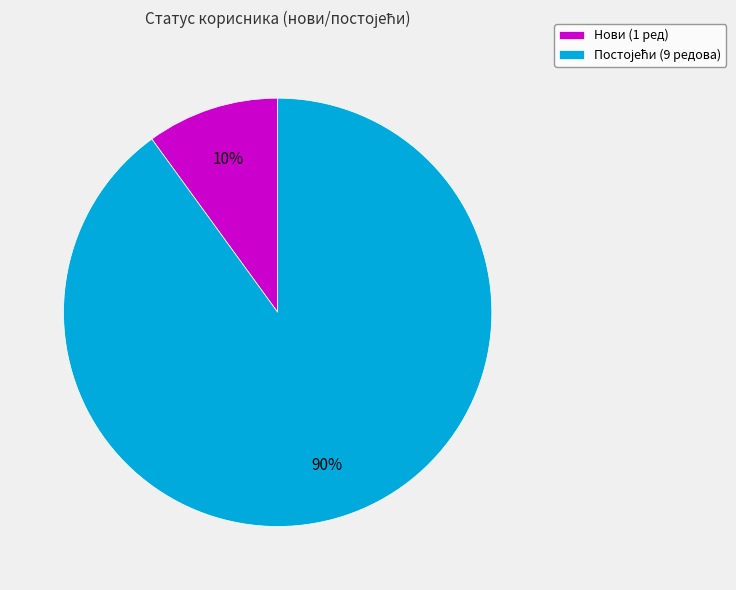

Does any single category account for the majority?

Yes